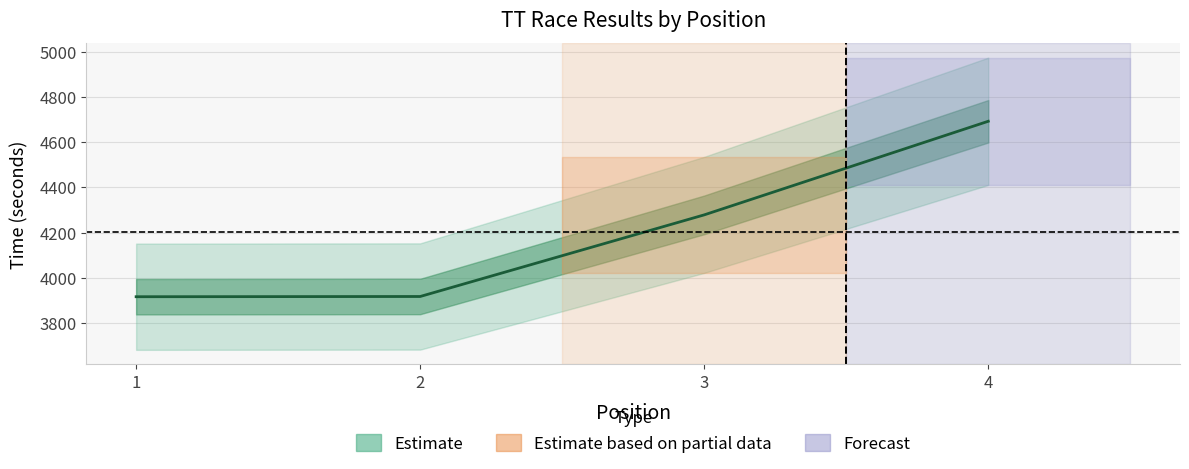

Reading right to left, extract all data points from this chart.

4692	4278	3917	3916